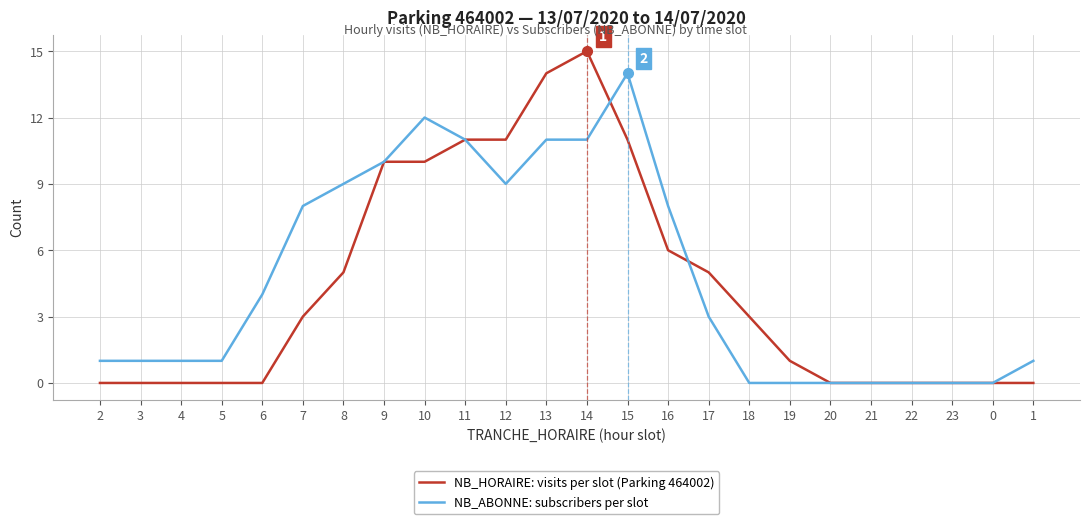

What is the approximate value of NB_ABONNE: subscribers per slot at 9, to the nearest 5?

10